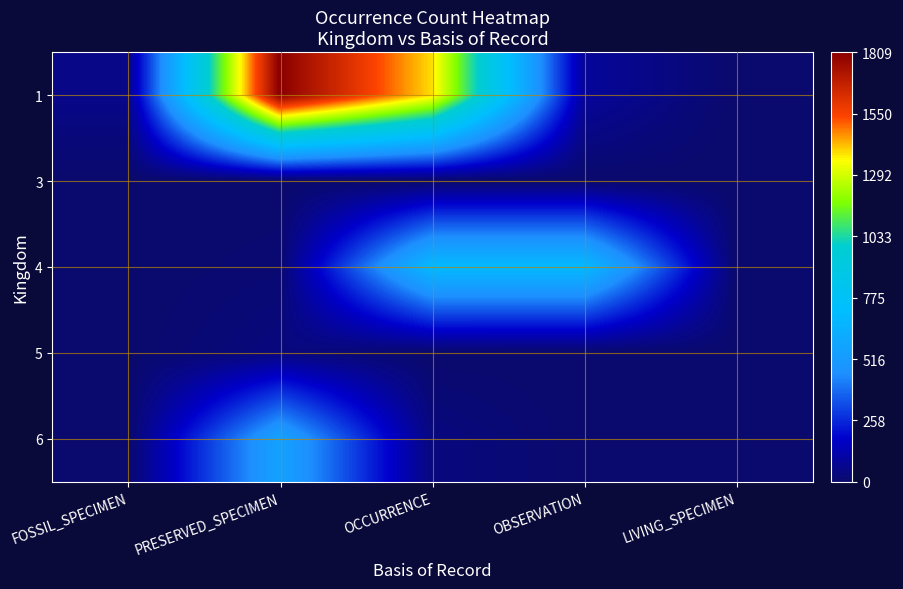

Which series has the largest range (max minus min)?

1